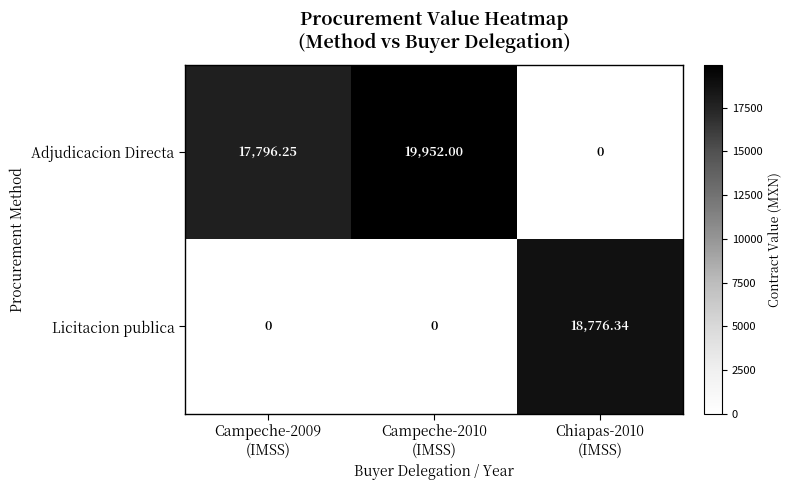

At which category is the sum across all series the highest?

Campeche-2010
(IMSS)